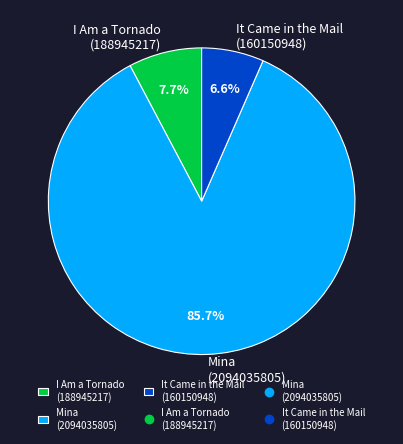

Rank the categories by value from highest to lowest.

Mina (2094035805), I Am a Tornado (188945217), It Came in the Mail (160150948)